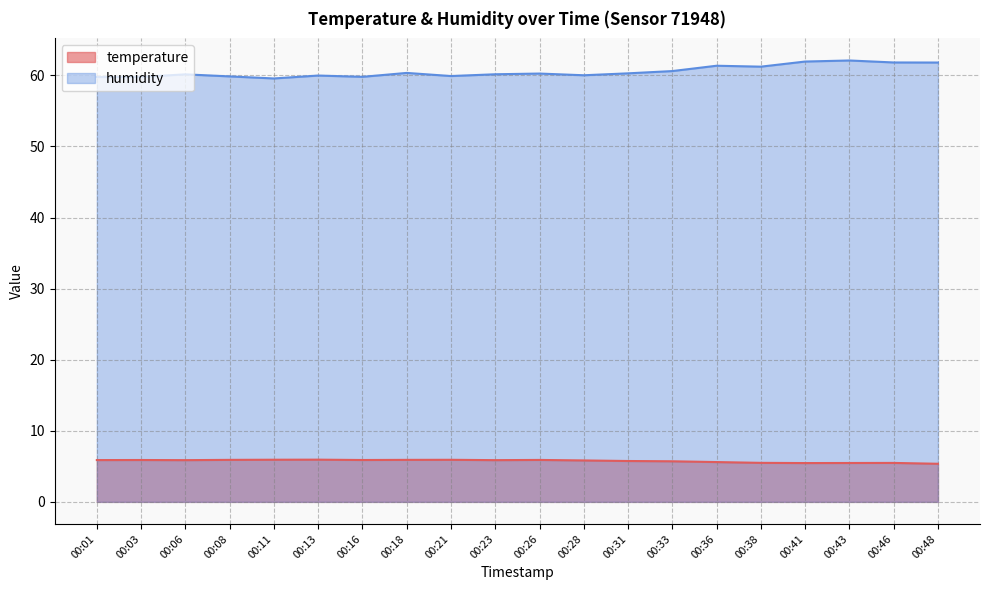

At which category is the sum across all series the highest?

00:43